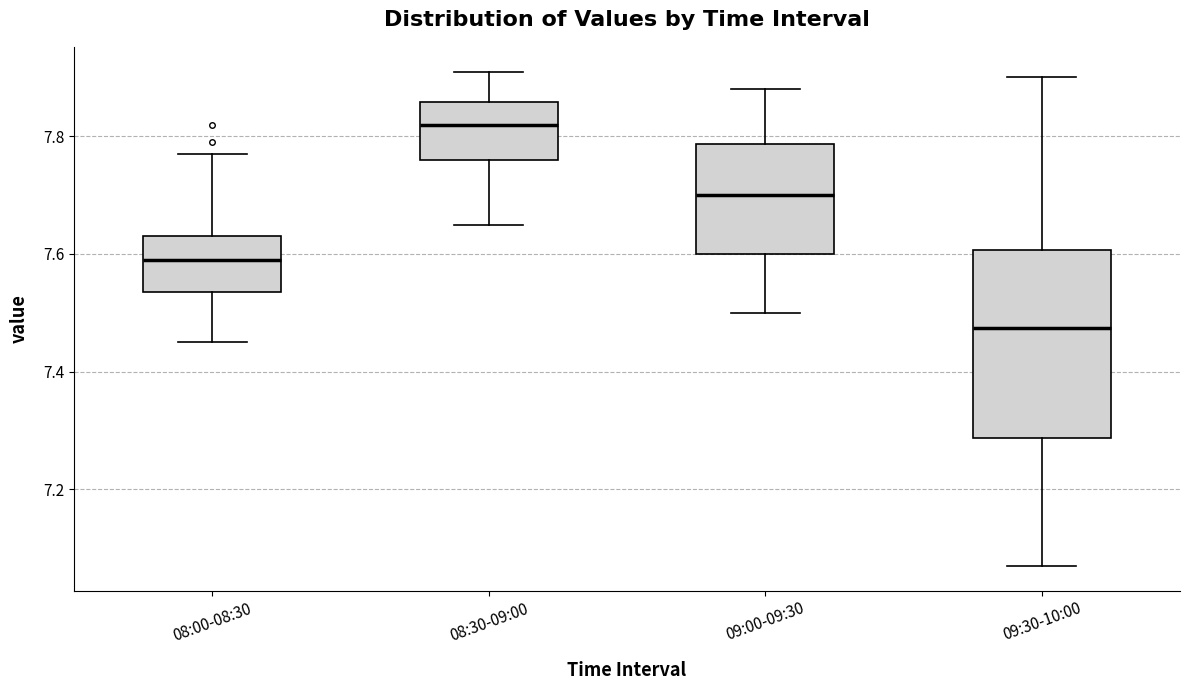

Where is the lower edge of the box for 09:30-10:00 on the y-axis? The values are not printed on the chart, so give them approximately, as read against the axis.

7.28